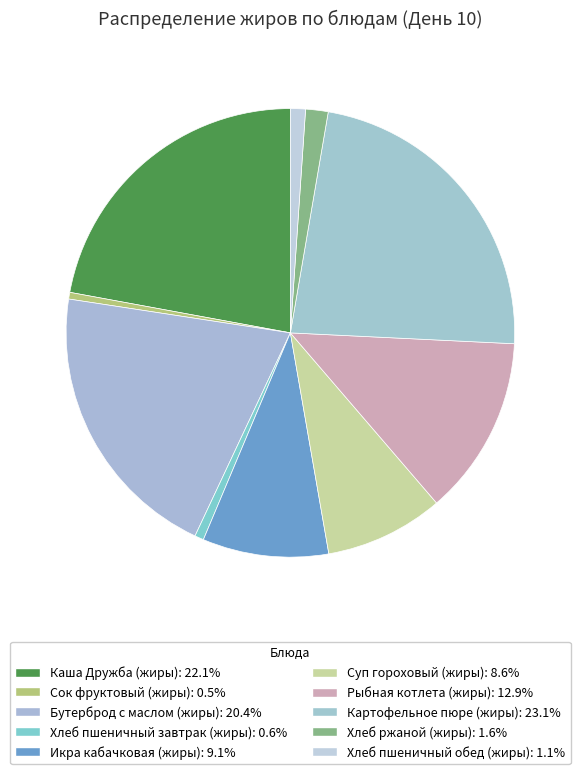

How many slices are in this pie chart?

10